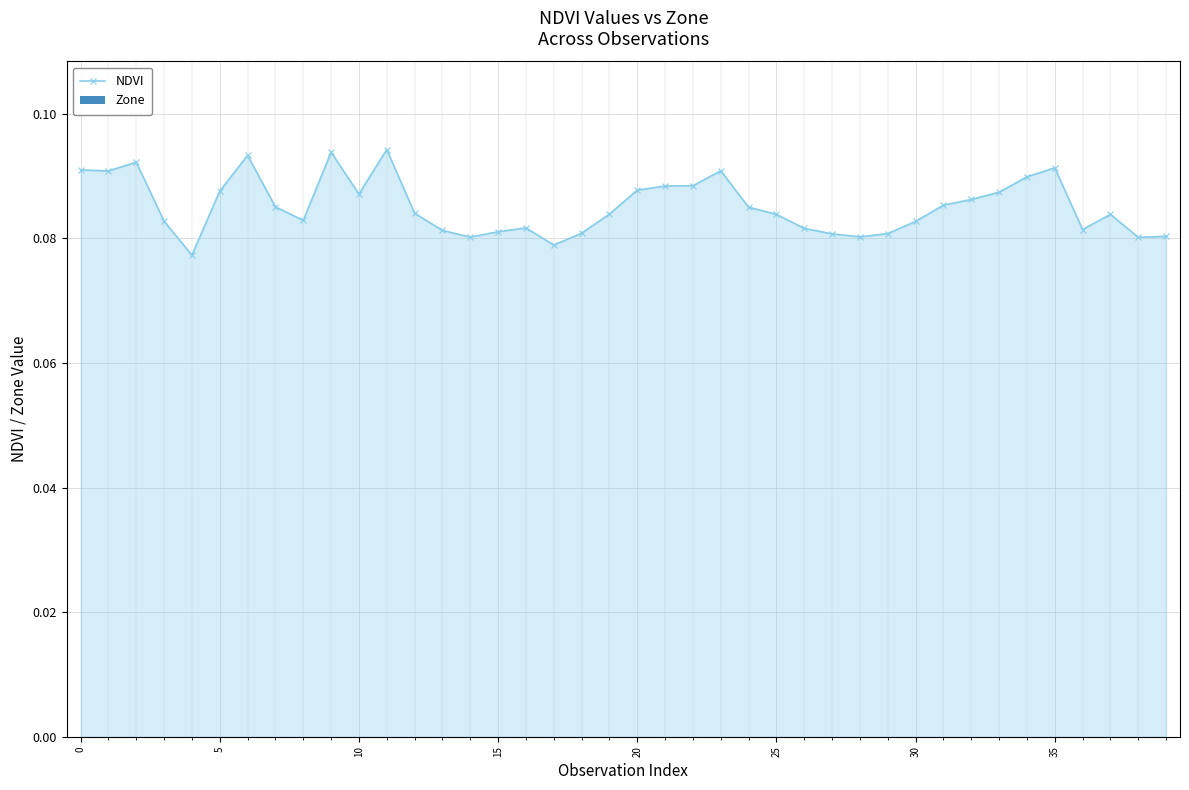

Count the values in the range 0 to 1.

40